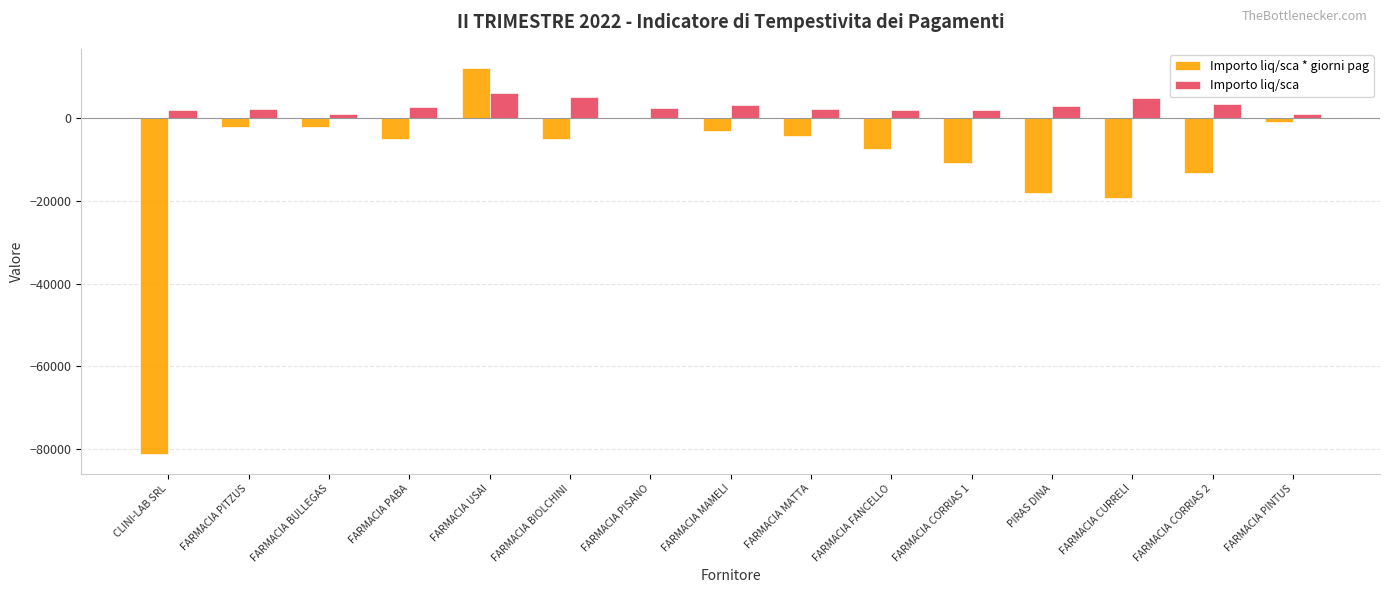

Which series has the largest total across all categories?

Importo liq/sca